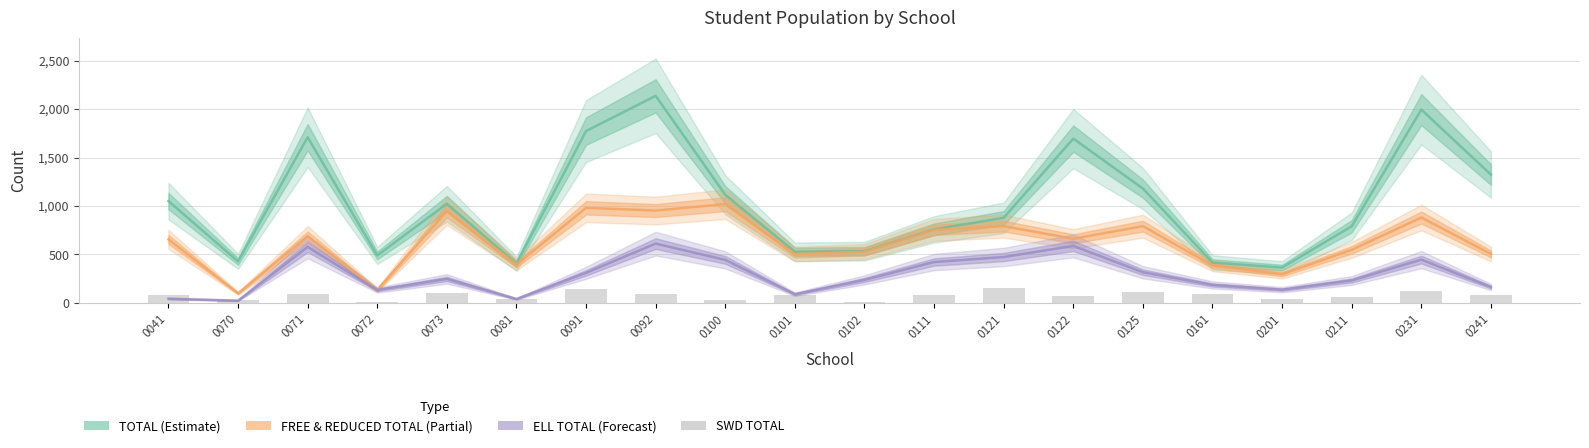

Rank the series at 0241 from highest to lowest value.

TOTAL, FREE & REDUCED TOTAL, ELL TOTAL, SWD TOTAL